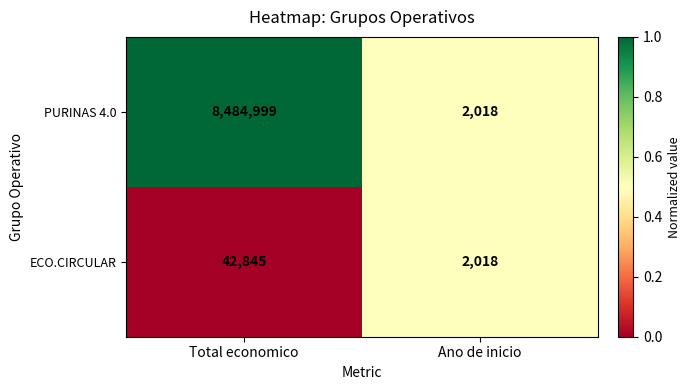

What is the difference between the PURINAS 4.0 values at Total economico and Ano de inicio?

8482981